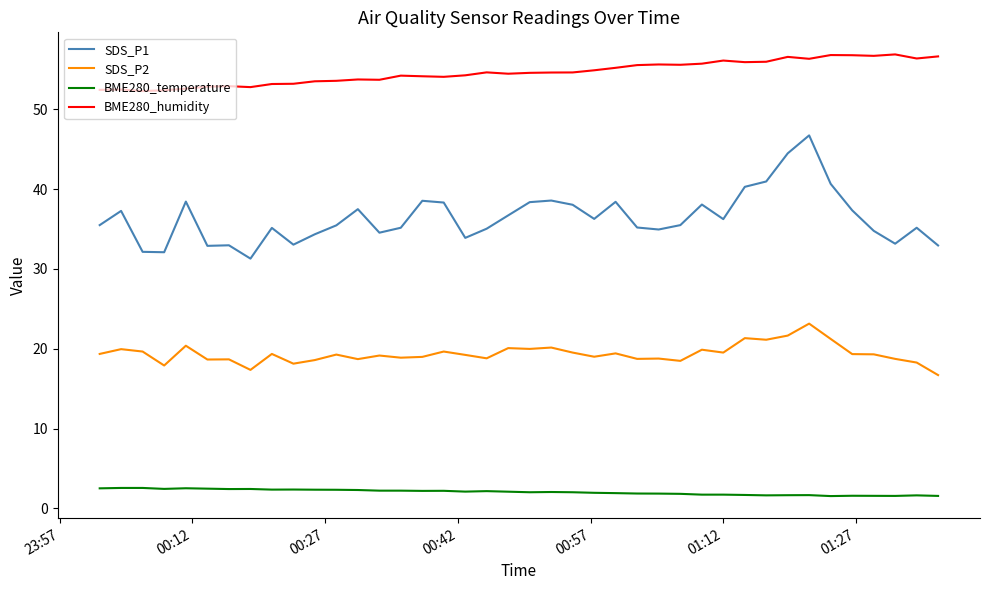

What is the minimum value shown in the chart?

1.5